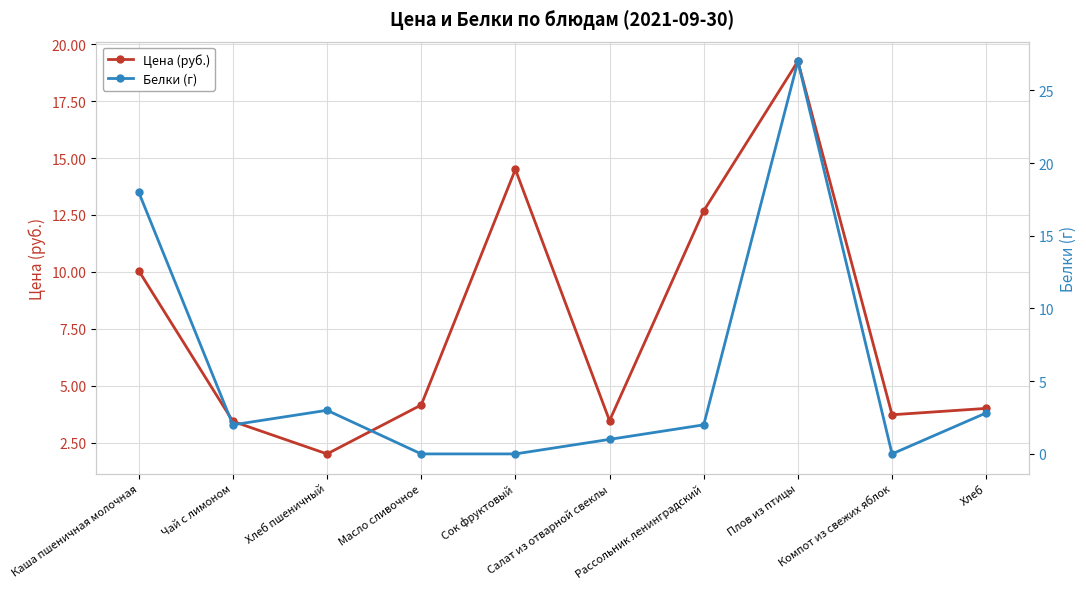

What is the sum of the Цена (руб.) values at Плов из птицы and Салат из отварной свеклы?

22.7